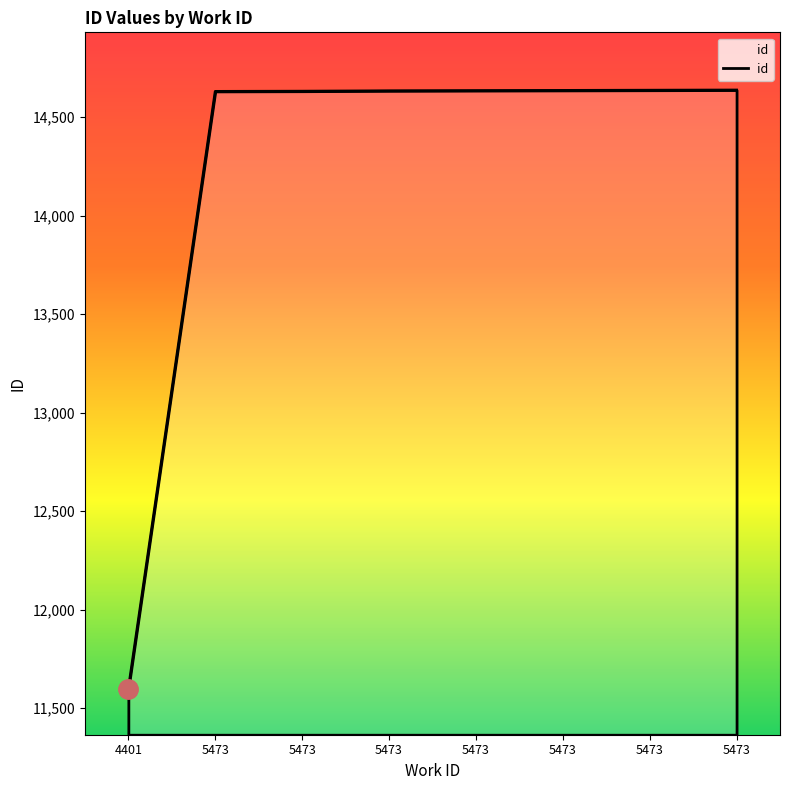

Which label corresponds to the smallest value in the chart?

4401